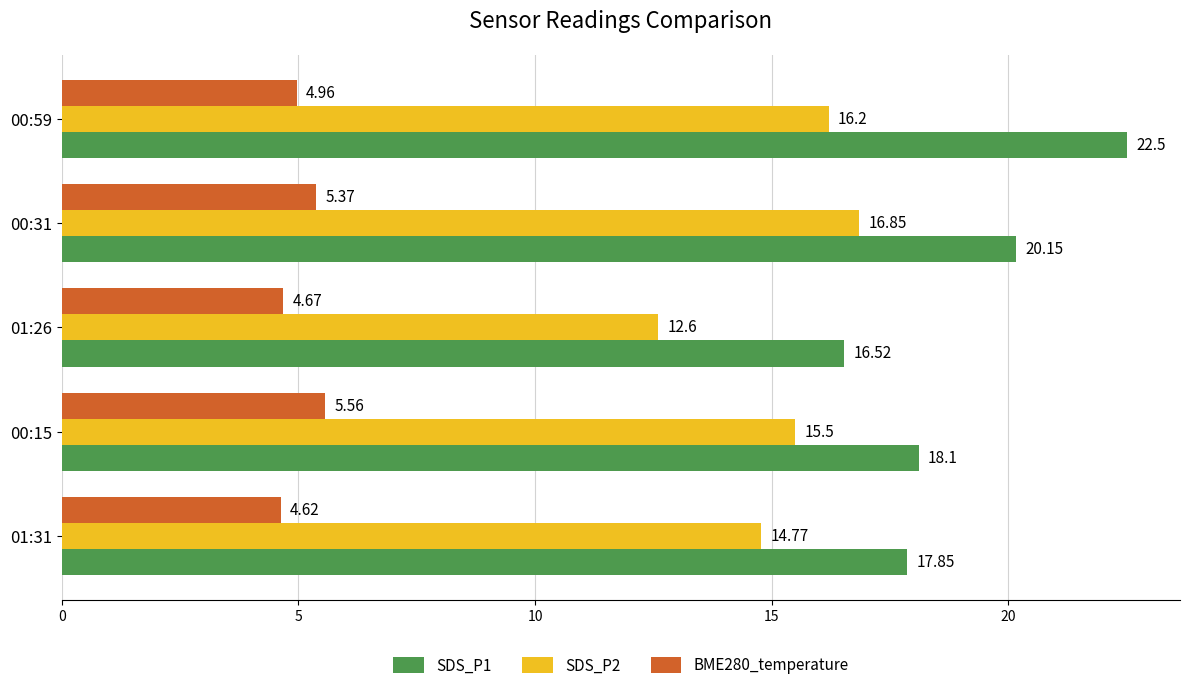

At which category is the sum across all series the highest?

00:59